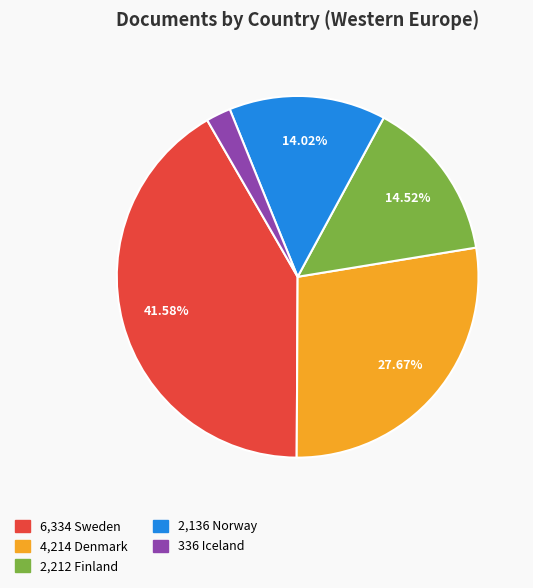

Does any single category account for the majority?

No